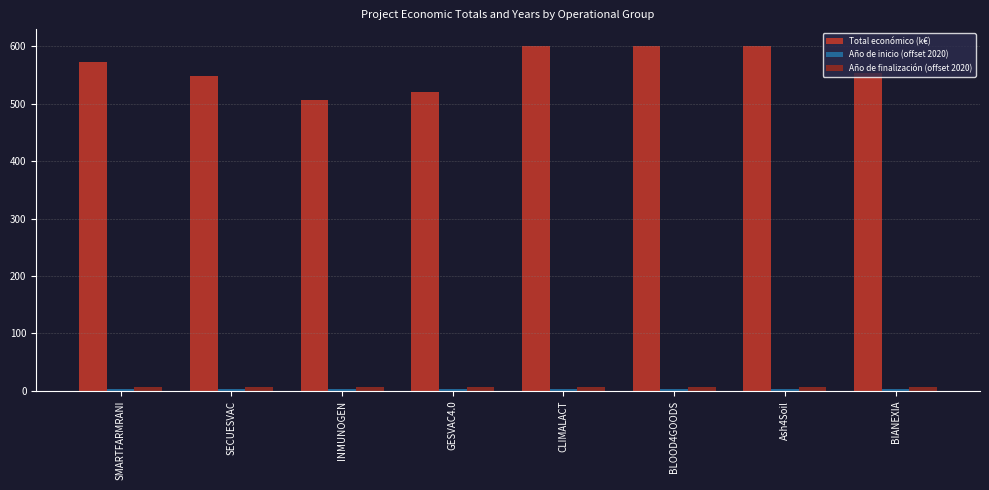

The Total económico (k€) series shows 119.3 at SECUESVAC. True or false?

False